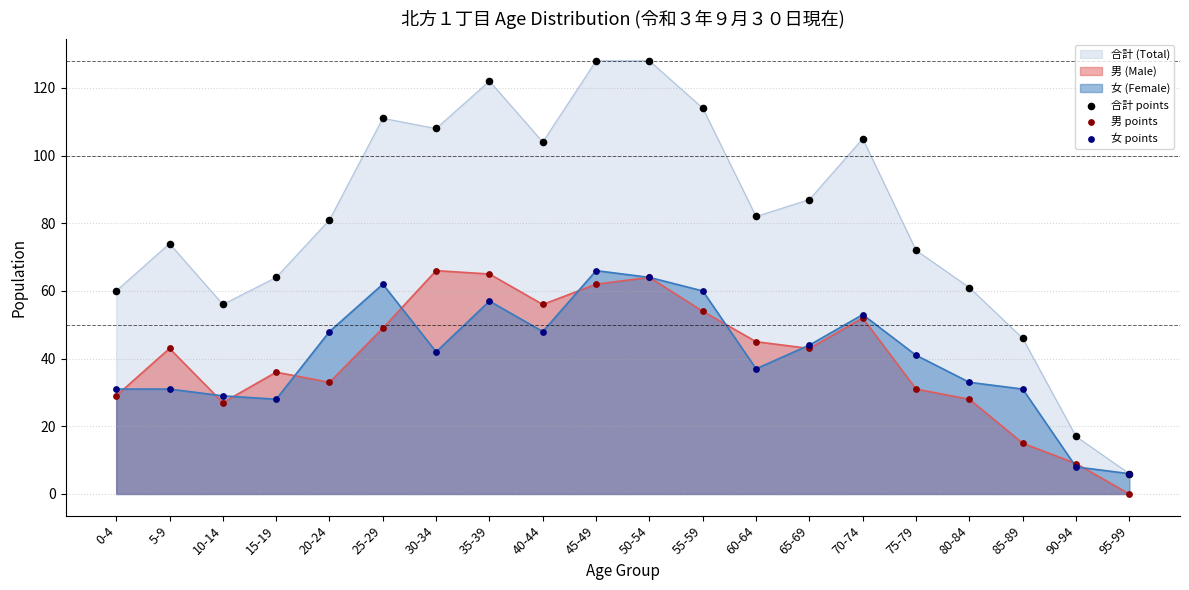

At which category is the sum across all series the highest?

45-49